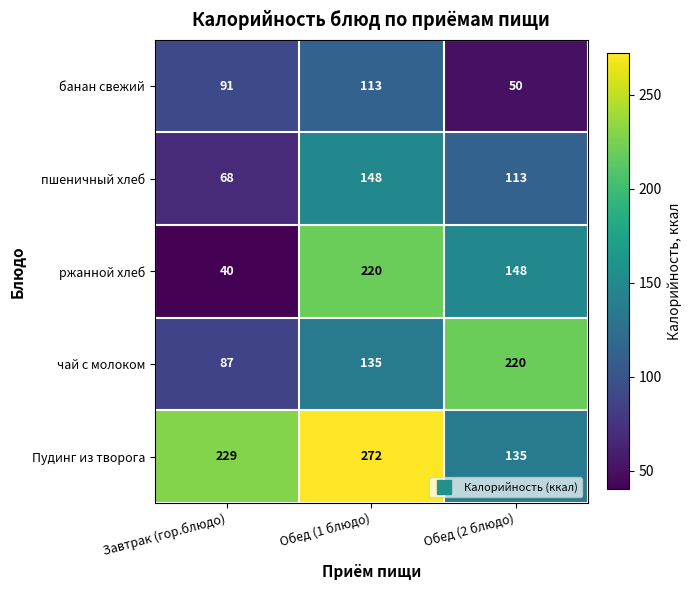

True or false: банан свежий has a value of 91 at Завтрак (гор.блюдо).

True